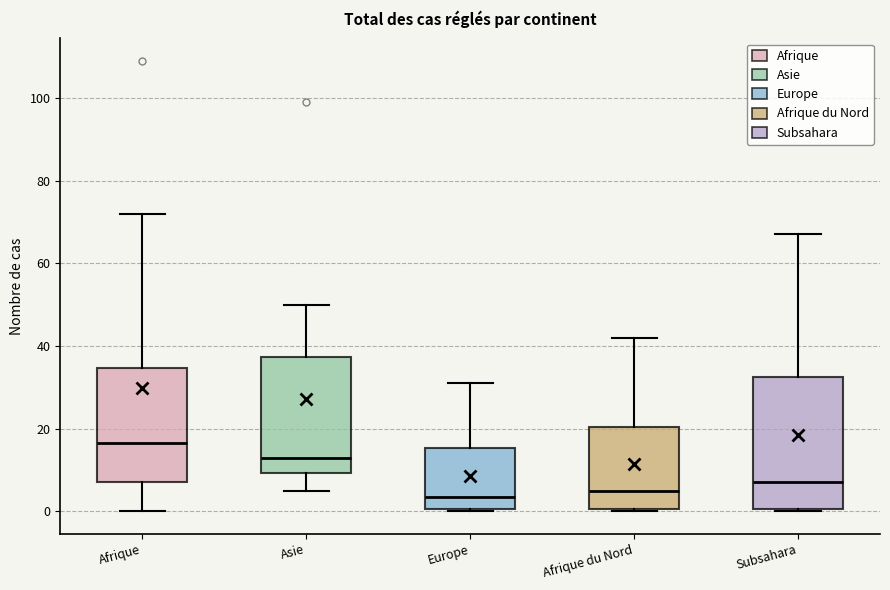

Reading left to right, transcribe this box plot: for each box, give where its median line is, the range the box spans, and where its two whiskers end, as read against the y-axis. The values are not printed on the chart, so give them approximately, as read against the axis.

Afrique: median 16, box 8 to 34, whiskers 0 to 72
Asie: median 14, box 10 to 38, whiskers 6 to 50
Europe: median 4, box 0 to 16, whiskers 0 to 32
Afrique du Nord: median 6, box 0 to 20, whiskers 0 to 42
Subsahara: median 8, box 0 to 32, whiskers 0 to 68